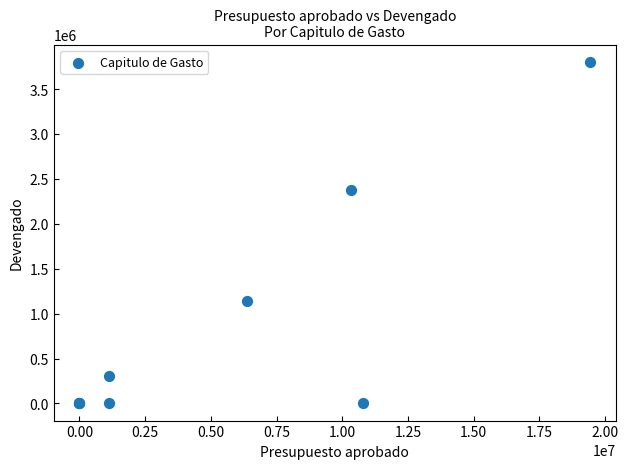

What Y value in the scatter plot is closest to 1902427?

2375499.1